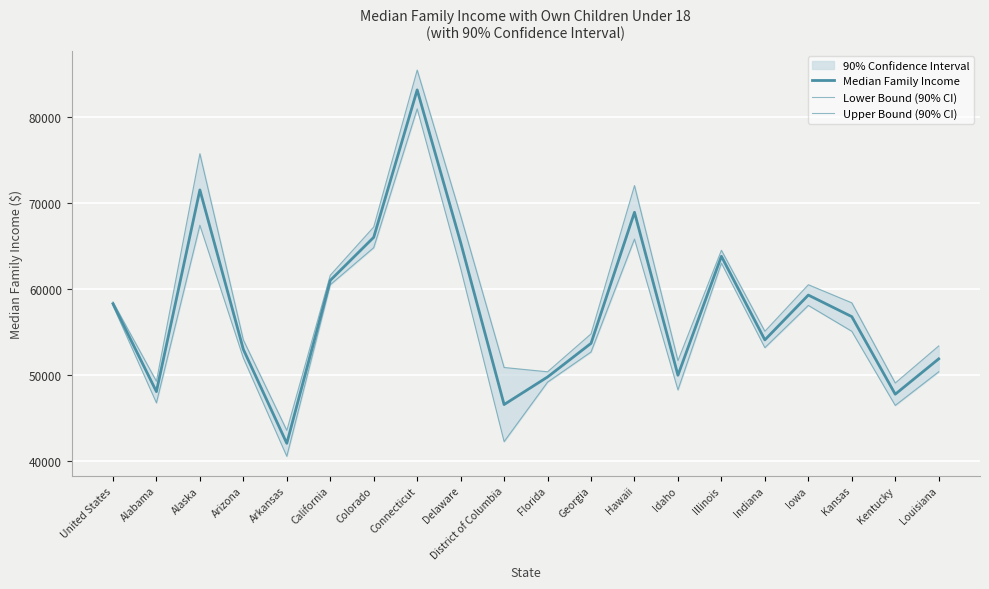

Is the value of Median Family Income at Illinois greater than the value of Upper Bound (90% CI) at Kansas?

Yes